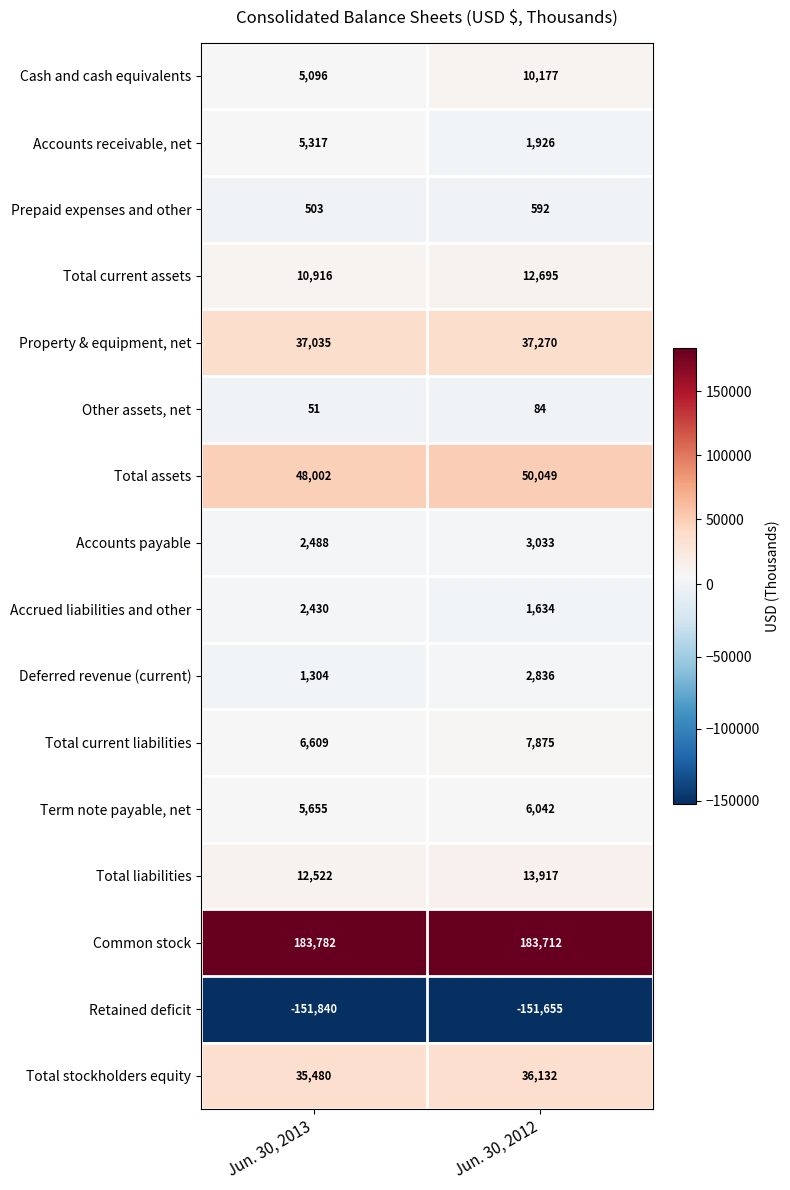

Rank the series by their maximum value, from lowest to highest.

Retained deficit, Other assets, net, Prepaid expenses and other, Accrued liabilities and other, Deferred revenue (current), Accounts payable, Accounts receivable, net, Term note payable, net, Total current liabilities, Cash and cash equivalents, Total current assets, Total liabilities, Total stockholders equity, Property & equipment, net, Total assets, Common stock